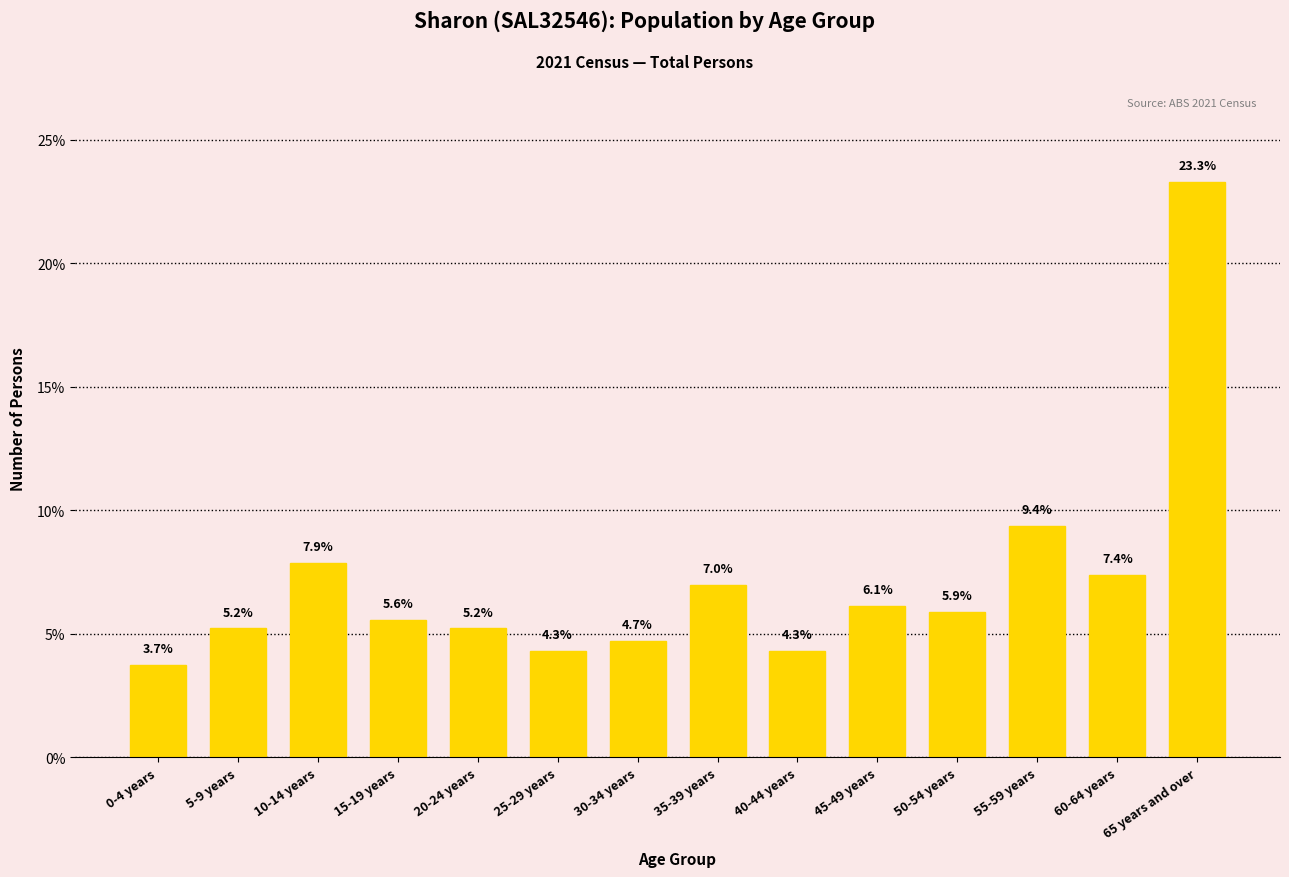

What position from the left is 25-29 years?

6